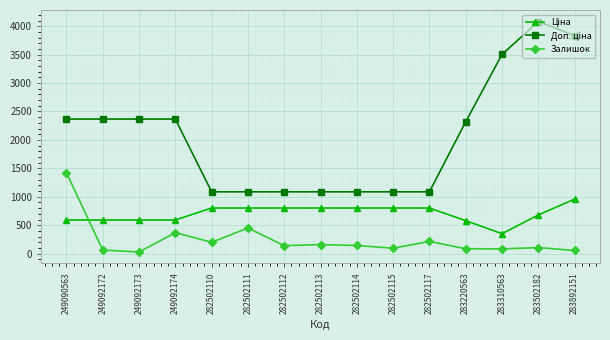

What is the value of the Залишок point at the 6th from the left?

451.0